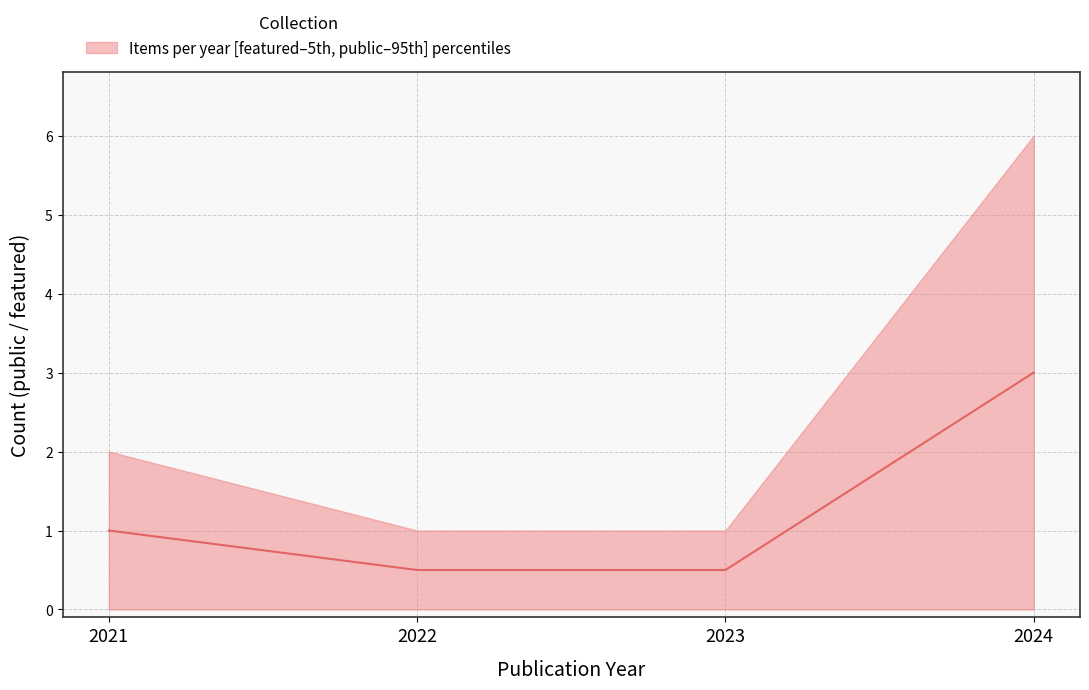

Where does the data first go above 1?

2024